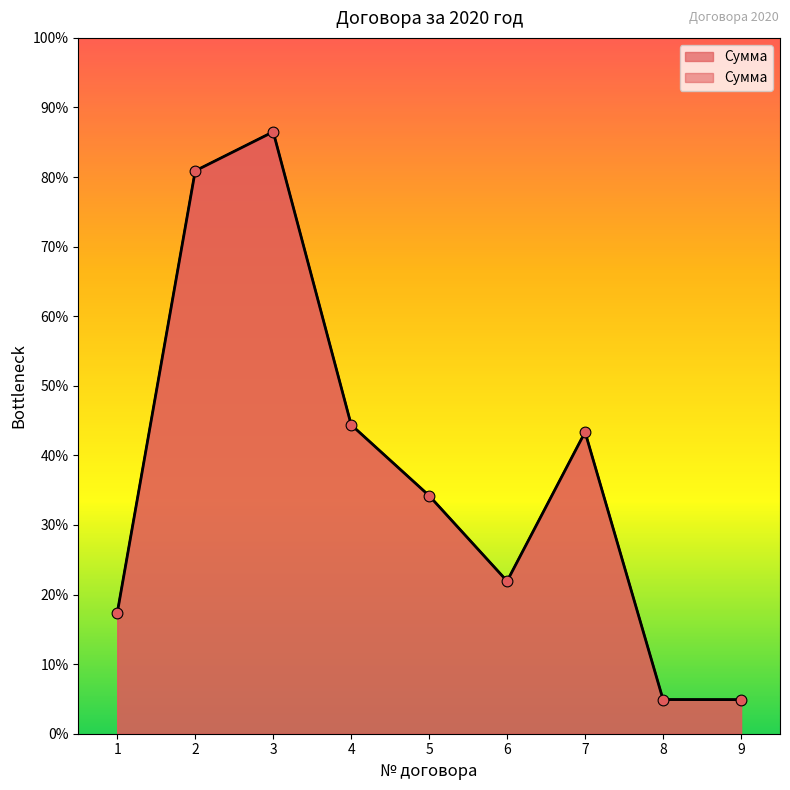

What is the change in value from 4 to 8?

-868700